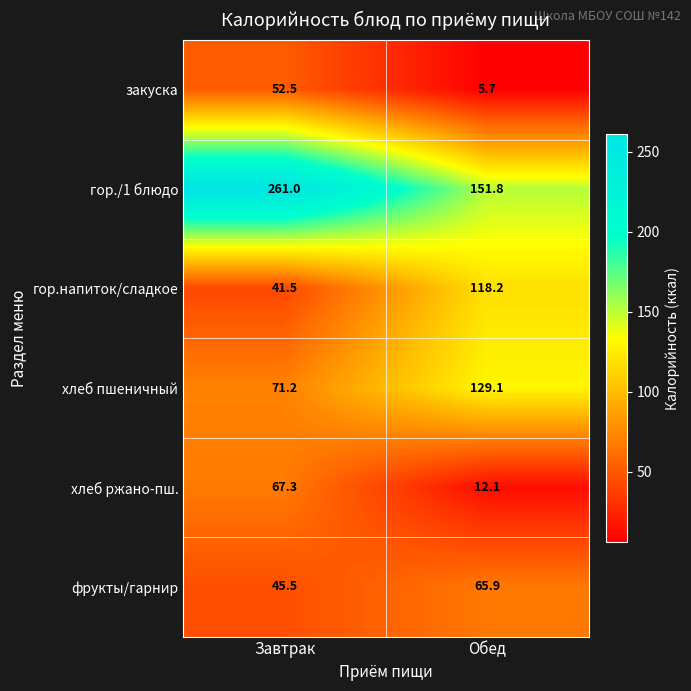

What is the minimum value shown in the chart?

5.7